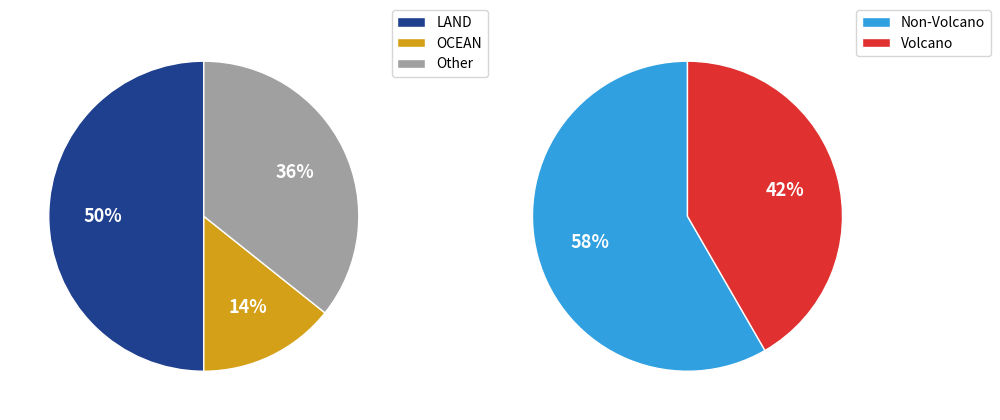

Is there any slice that represents more than half of the pie?

No